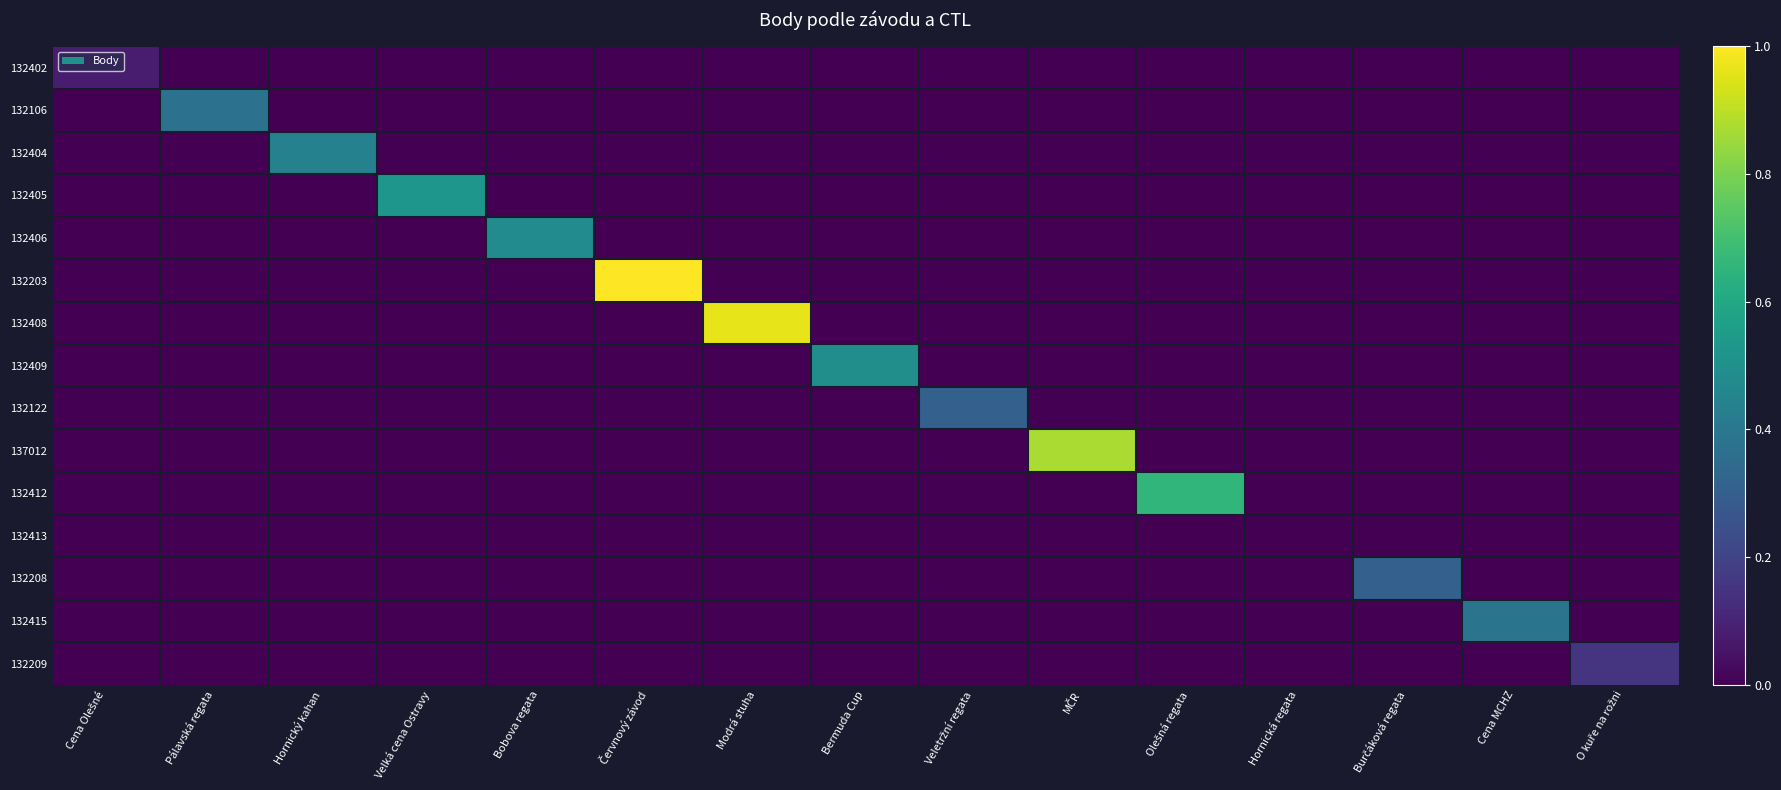

Reading left to right, extract all data points from this chart.

132402: Cena Olešné=360	Pálavská regata=0	Hornický kahan=0	Velká cena Ostravy=0	Bobova regata=0	Červnový závod=0	Modrá stuha=0	Bermuda Cup=0	Veletržní regata=0	MČR=0	Olešná regata=0	Hornická regata=0	Burčáková regata=0	Cena MCHZ=0	O kuře na rožni=0
132106: Cena Olešné=0	Pálavská regata=1720	Hornický kahan=0	Velká cena Ostravy=0	Bobova regata=0	Červnový závod=0	Modrá stuha=0	Bermuda Cup=0	Veletržní regata=0	MČR=0	Olešná regata=0	Hornická regata=0	Burčáková regata=0	Cena MCHZ=0	O kuře na rožni=0
132404: Cena Olešné=0	Pálavská regata=0	Hornický kahan=2008	Velká cena Ostravy=0	Bobova regata=0	Červnový závod=0	Modrá stuha=0	Bermuda Cup=0	Veletržní regata=0	MČR=0	Olešná regata=0	Hornická regata=0	Burčáková regata=0	Cena MCHZ=0	O kuře na rožni=0
132405: Cena Olešné=0	Pálavská regata=0	Hornický kahan=0	Velká cena Ostravy=2400	Bobova regata=0	Červnový závod=0	Modrá stuha=0	Bermuda Cup=0	Veletržní regata=0	MČR=0	Olešná regata=0	Hornická regata=0	Burčáková regata=0	Cena MCHZ=0	O kuře na rožni=0
132406: Cena Olešné=0	Pálavská regata=0	Hornický kahan=0	Velká cena Ostravy=0	Bobova regata=2202	Červnový závod=0	Modrá stuha=0	Bermuda Cup=0	Veletržní regata=0	MČR=0	Olešná regata=0	Hornická regata=0	Burčáková regata=0	Cena MCHZ=0	O kuře na rožni=0
132203: Cena Olešné=0	Pálavská regata=0	Hornický kahan=0	Velká cena Ostravy=0	Bobova regata=0	Červnový závod=4570	Modrá stuha=0	Bermuda Cup=0	Veletržní regata=0	MČR=0	Olešná regata=0	Hornická regata=0	Burčáková regata=0	Cena MCHZ=0	O kuře na rožni=0
132408: Cena Olešné=0	Pálavská regata=0	Hornický kahan=0	Velká cena Ostravy=0	Bobova regata=0	Červnový závod=0	Modrá stuha=4404	Bermuda Cup=0	Veletržní regata=0	MČR=0	Olešná regata=0	Hornická regata=0	Burčáková regata=0	Cena MCHZ=0	O kuře na rožni=0
132409: Cena Olešné=0	Pálavská regata=0	Hornický kahan=0	Velká cena Ostravy=0	Bobova regata=0	Červnový závod=0	Modrá stuha=0	Bermuda Cup=2263	Veletržní regata=0	MČR=0	Olešná regata=0	Hornická regata=0	Burčáková regata=0	Cena MCHZ=0	O kuře na rožni=0
132122: Cena Olešné=0	Pálavská regata=0	Hornický kahan=0	Velká cena Ostravy=0	Bobova regata=0	Červnový závod=0	Modrá stuha=0	Bermuda Cup=0	Veletržní regata=1407	MČR=0	Olešná regata=0	Hornická regata=0	Burčáková regata=0	Cena MCHZ=0	O kuře na rožni=0
137012: Cena Olešné=0	Pálavská regata=0	Hornický kahan=0	Velká cena Ostravy=0	Bobova regata=0	Červnový závod=0	Modrá stuha=0	Bermuda Cup=0	Veletržní regata=0	MČR=3992	Olešná regata=0	Hornická regata=0	Burčáková regata=0	Cena MCHZ=0	O kuře na rožni=0
132412: Cena Olešné=0	Pálavská regata=0	Hornický kahan=0	Velká cena Ostravy=0	Bobova regata=0	Červnový závod=0	Modrá stuha=0	Bermuda Cup=0	Veletržní regata=0	MČR=0	Olešná regata=3012	Hornická regata=0	Burčáková regata=0	Cena MCHZ=0	O kuře na rožni=0
132413: Cena Olešné=0	Pálavská regata=0	Hornický kahan=0	Velká cena Ostravy=0	Bobova regata=0	Červnový závod=0	Modrá stuha=0	Bermuda Cup=0	Veletržní regata=0	MČR=0	Olešná regata=0	Hornická regata=0	Burčáková regata=0	Cena MCHZ=0	O kuře na rožni=0
132208: Cena Olešné=0	Pálavská regata=0	Hornický kahan=0	Velká cena Ostravy=0	Bobova regata=0	Červnový závod=0	Modrá stuha=0	Bermuda Cup=0	Veletržní regata=0	MČR=0	Olešná regata=0	Hornická regata=0	Burčáková regata=1407	Cena MCHZ=0	O kuře na rožni=0
132415: Cena Olešné=0	Pálavská regata=0	Hornický kahan=0	Velká cena Ostravy=0	Bobova regata=0	Červnový závod=0	Modrá stuha=0	Bermuda Cup=0	Veletržní regata=0	MČR=0	Olešná regata=0	Hornická regata=0	Burčáková regata=0	Cena MCHZ=1758	O kuře na rožni=0
132209: Cena Olešné=0	Pálavská regata=0	Hornický kahan=0	Velká cena Ostravy=0	Bobova regata=0	Červnový závod=0	Modrá stuha=0	Bermuda Cup=0	Veletržní regata=0	MČR=0	Olešná regata=0	Hornická regata=0	Burčáková regata=0	Cena MCHZ=0	O kuře na rožni=703